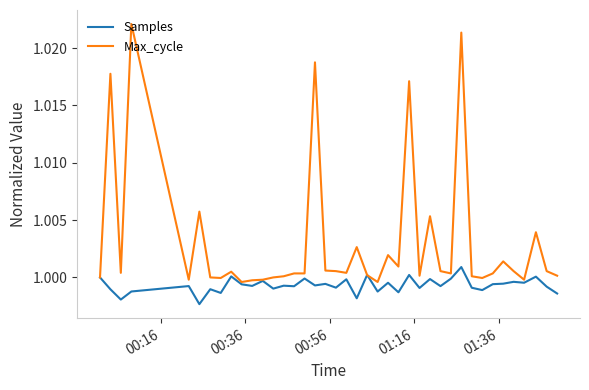

Which series has the largest total across all categories?

Max_cycle